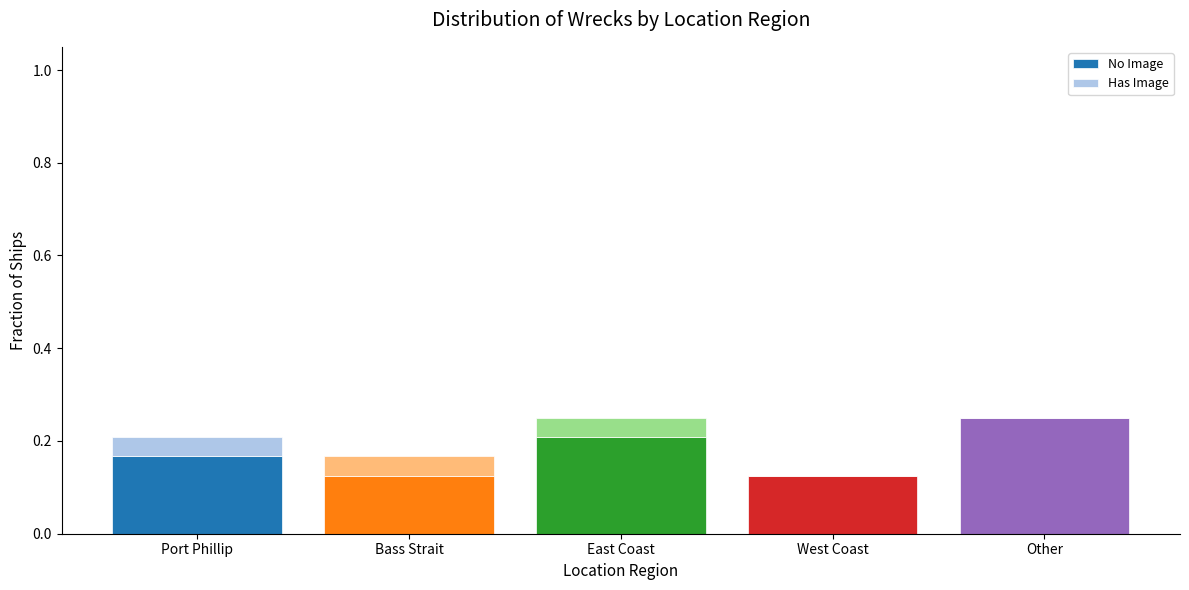

What are all the series names shown in the legend?

No Image, Has Image